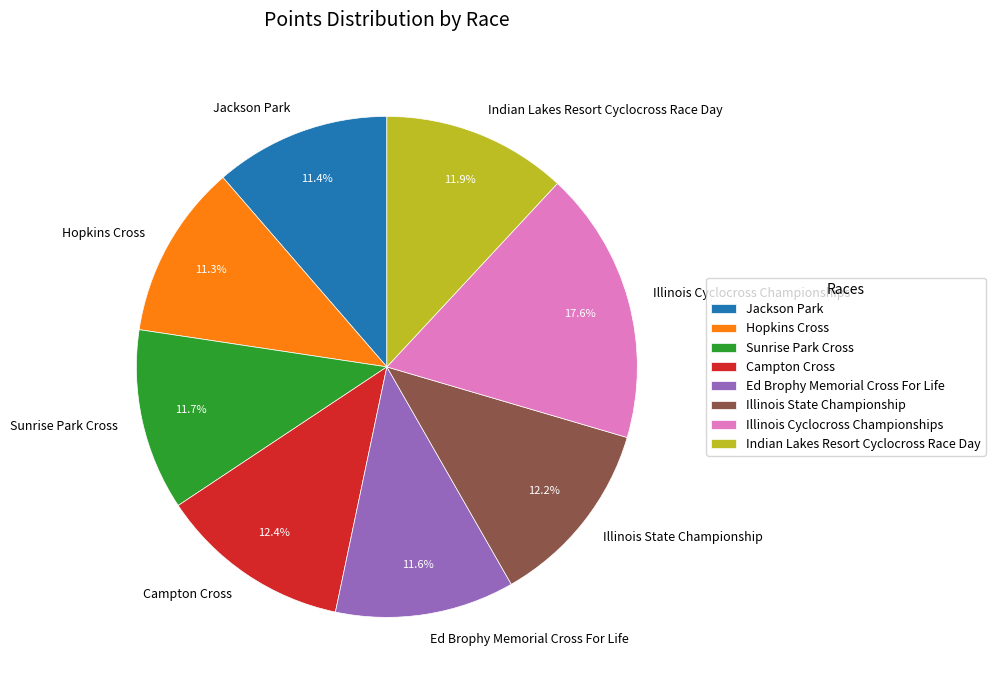

Does Ed Brophy Memorial Cross For Life represent more than half of the total?

No